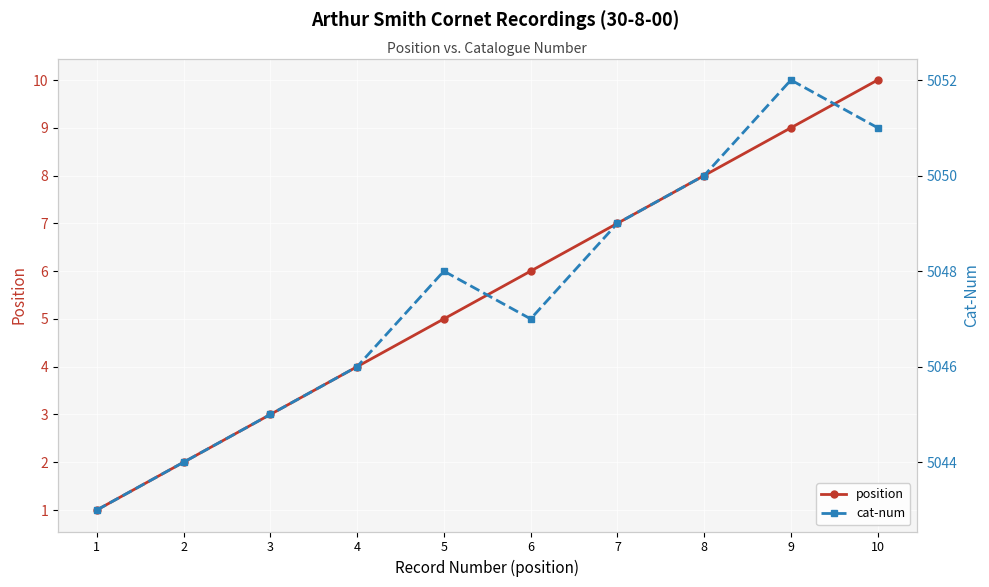

At which label does cat-num first exceed 5048?

7